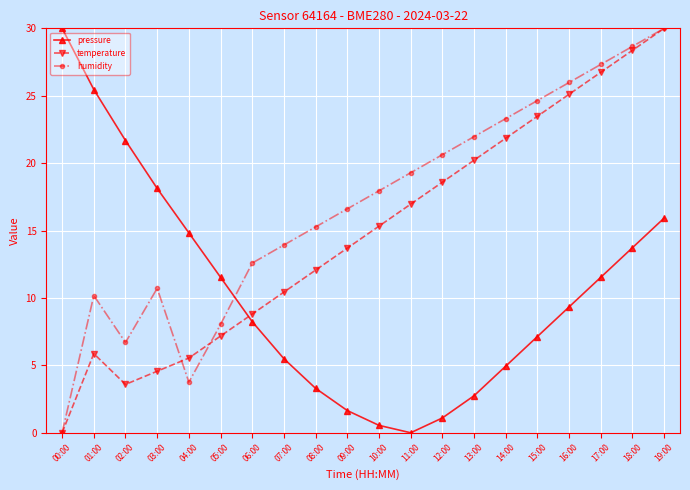

Does the chart display data point markers on the line(s)?

Yes